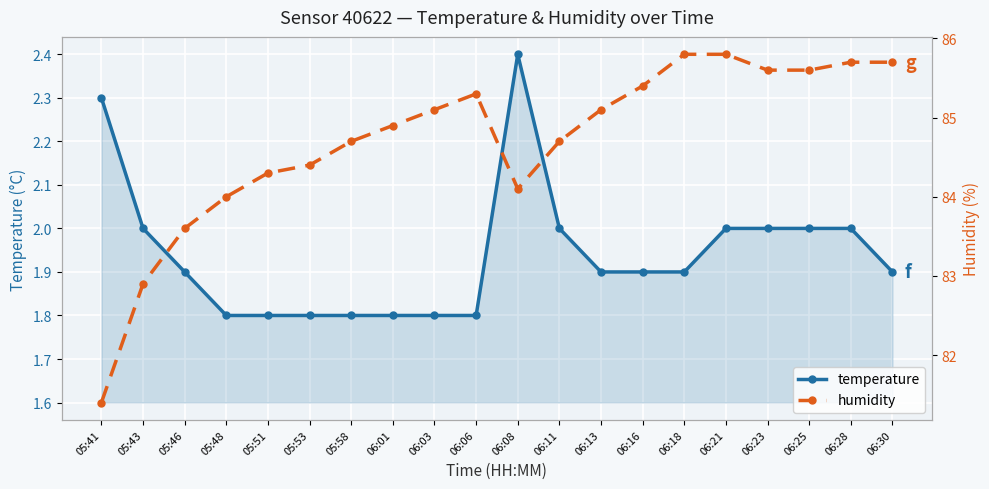

What is the sum of the temperature values at 05:41 and 06:11?

4.3